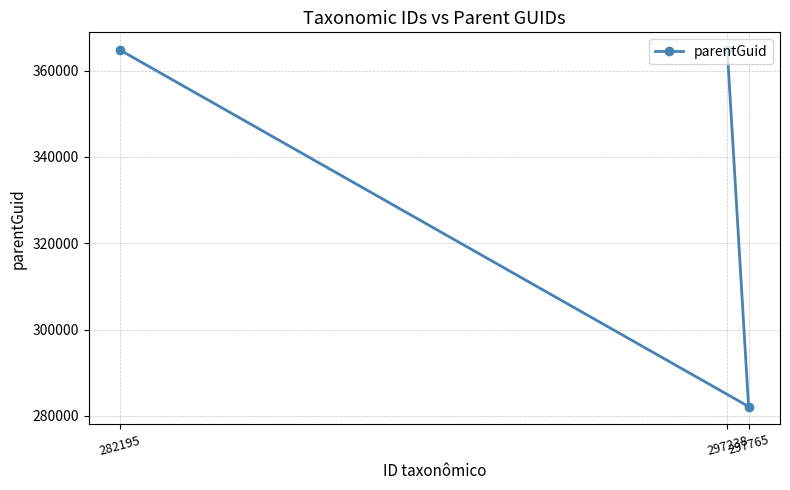

What is the sum of the values at 282195 and 297238?

729434